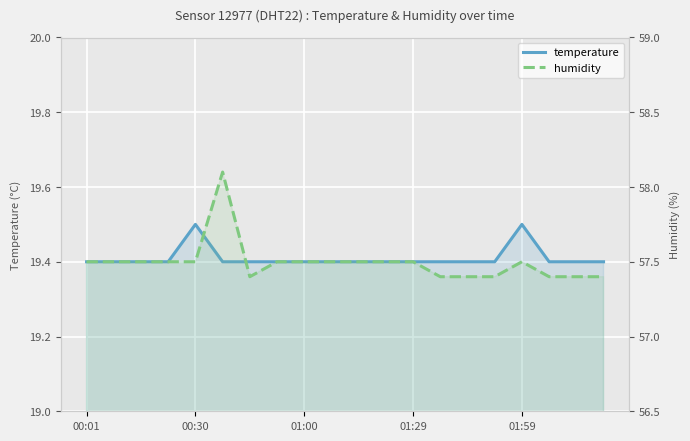

Reading right to left, what are all the values shown in this chart?

temperature: 19.4	19.4	19.4	19.5	19.4	19.4	19.4	19.4	19.4	19.4	19.4	19.4	19.4	19.4	19.4	19.5	19.4	19.4	19.4	19.4
humidity: 57.4	57.4	57.4	57.5	57.4	57.4	57.4	57.5	57.5	57.5	57.5	57.5	57.5	57.4	58.1	57.5	57.5	57.5	57.5	57.5